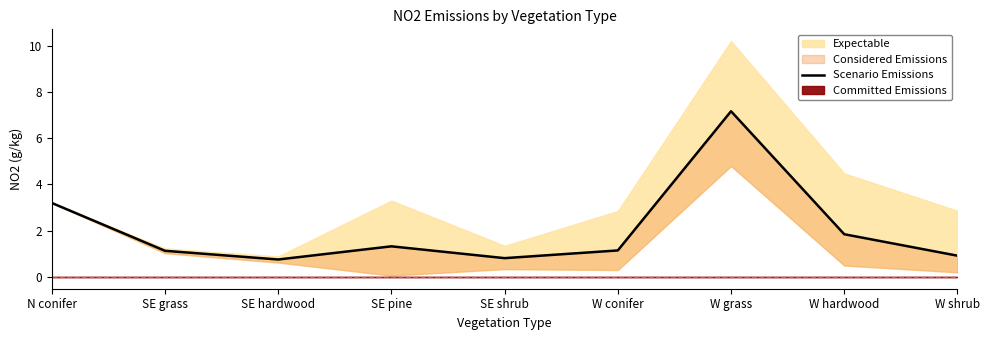

The chart shows a value of 1.6 at W shrub. True or false?

False